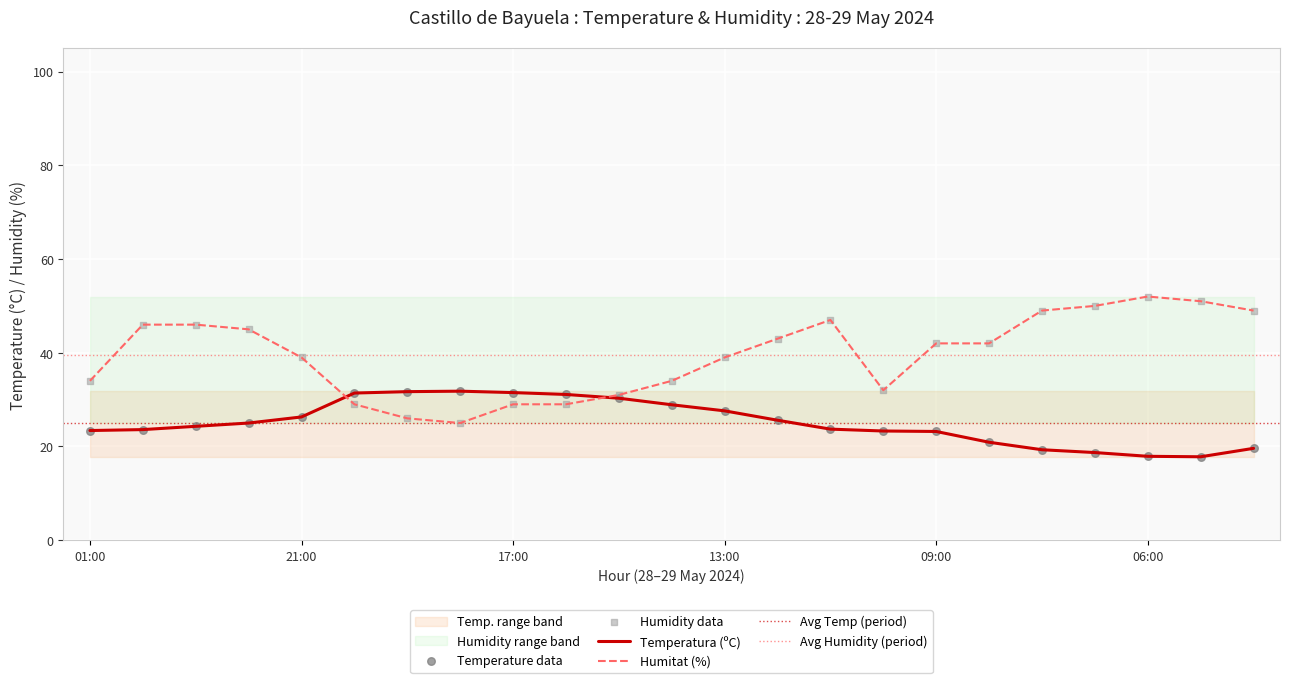

What is the highest value of the Humitat (%) series?

52.0